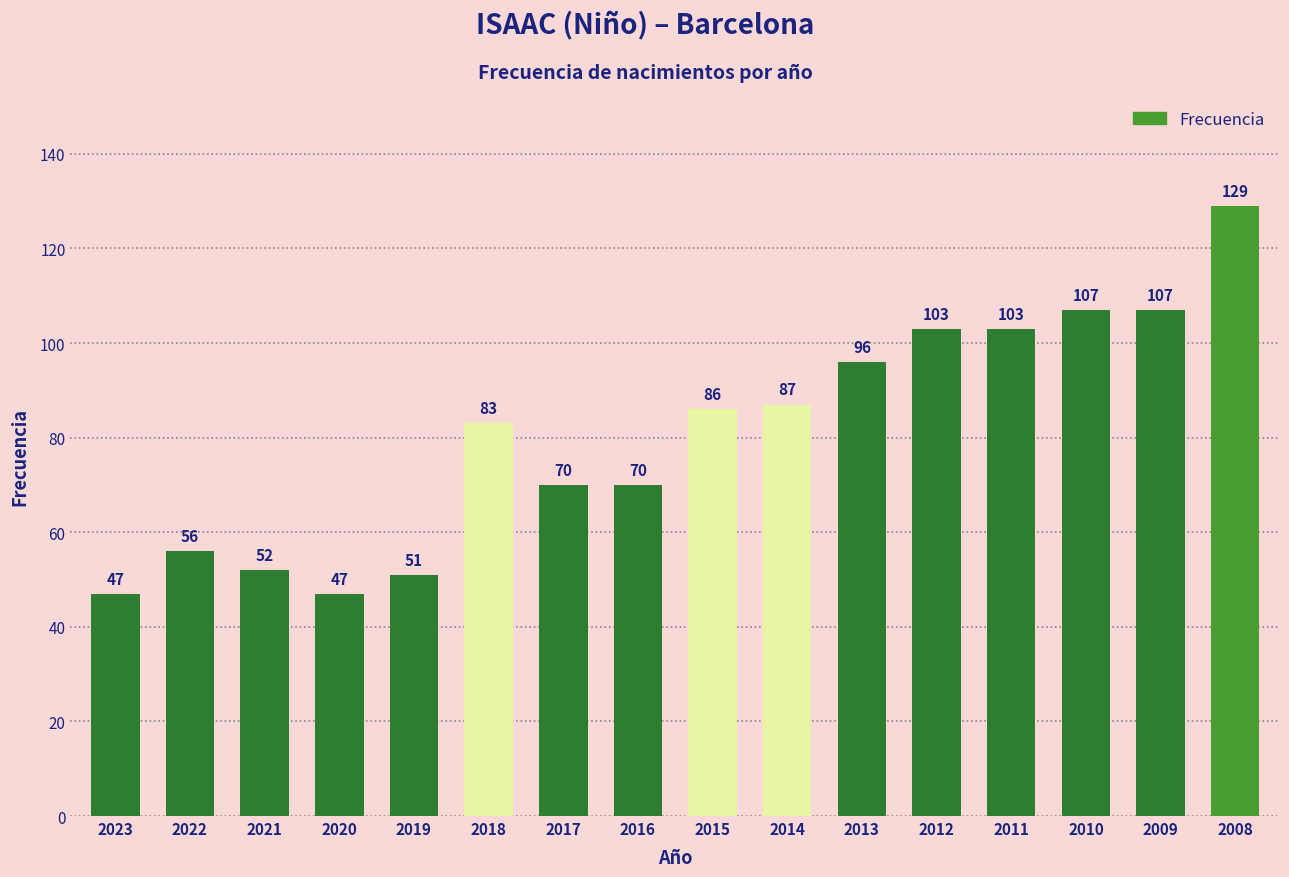

What is the value of the 2nd bar from the left?

56